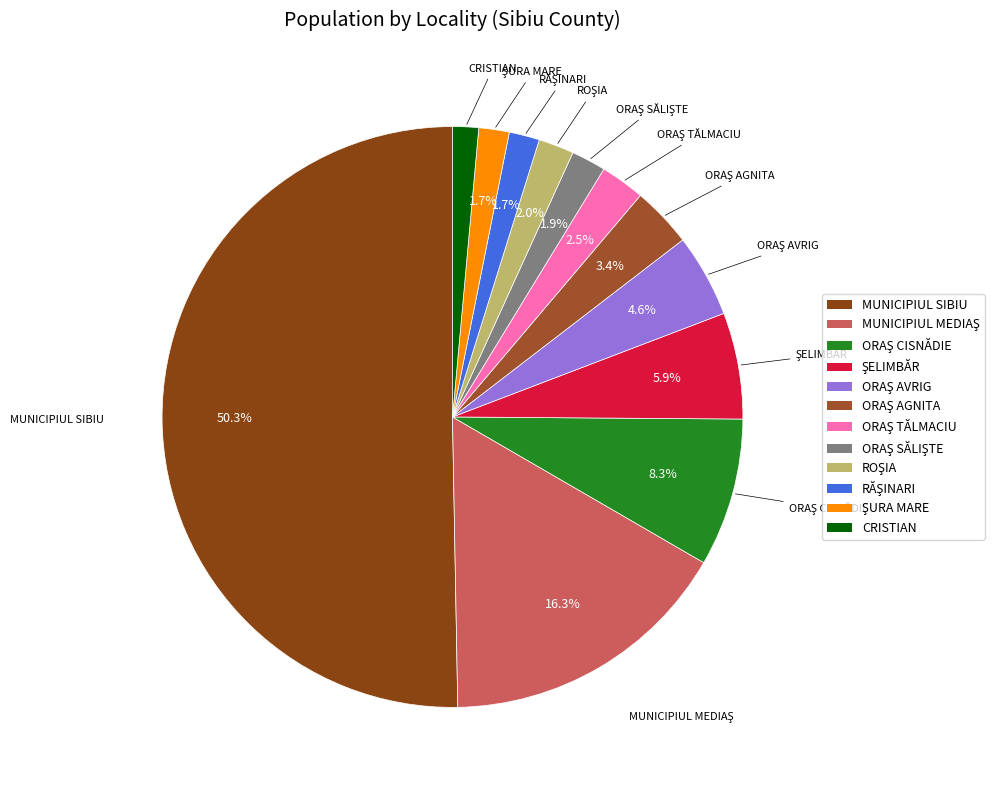

Is the sum of MUNICIPIUL SIBIU and CRISTIAN greater than half?

Yes